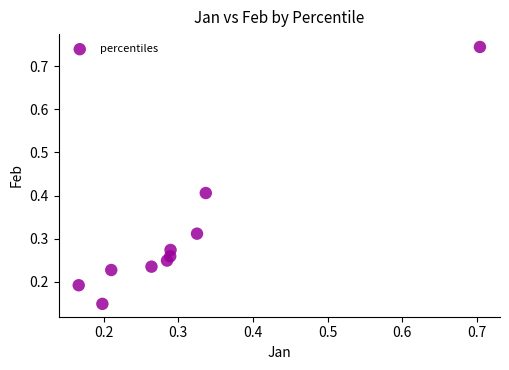

What is the range of Y values (max minus min)?

0.6